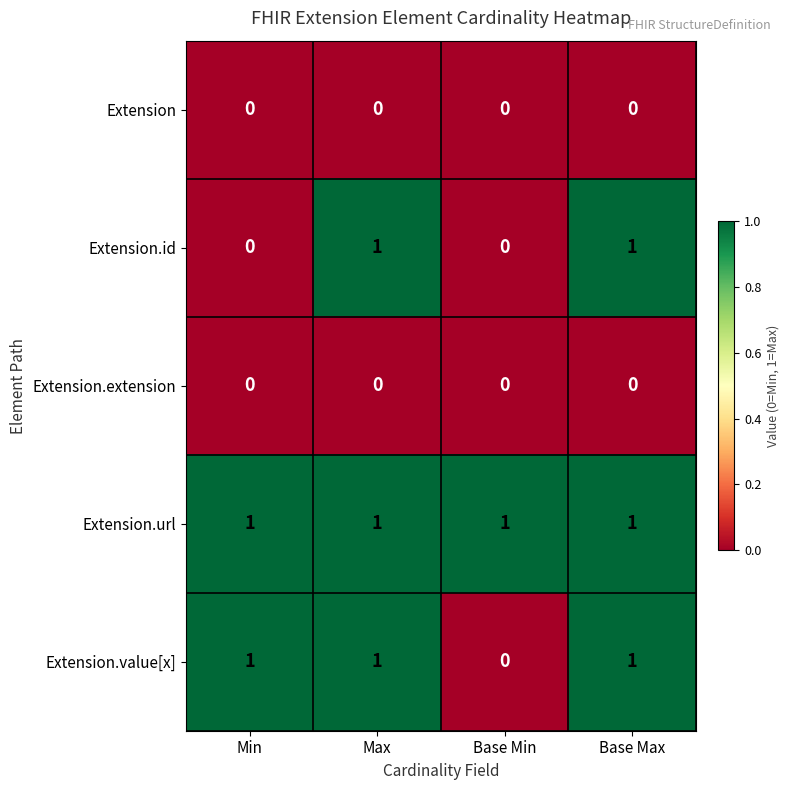

Count the Extension.id values in the range 0 to 1.

4